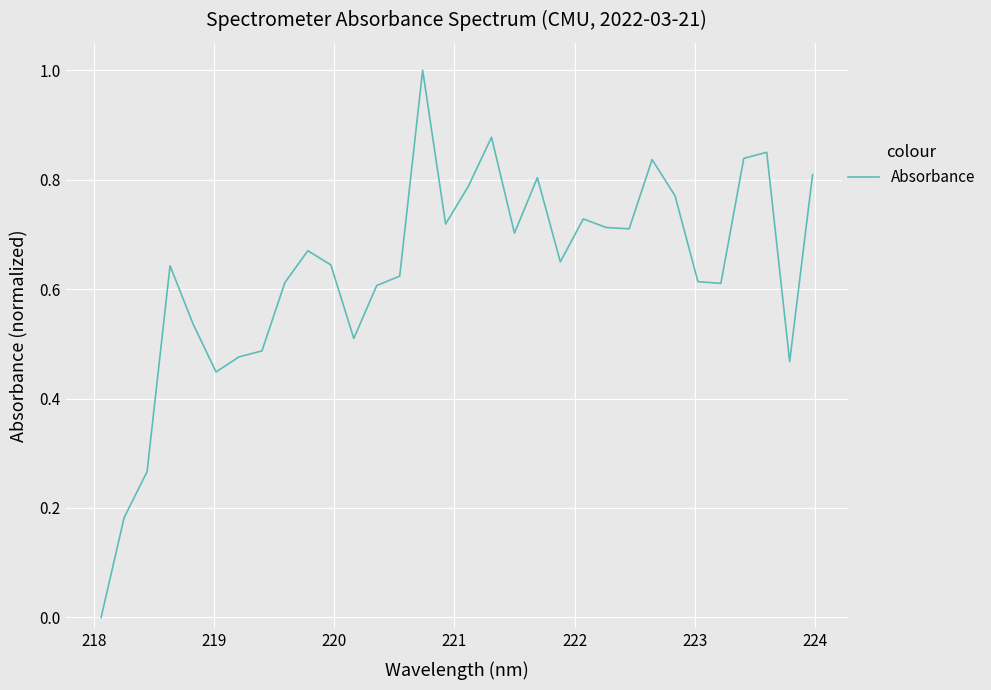

What is the greatest value displayed?

1.0